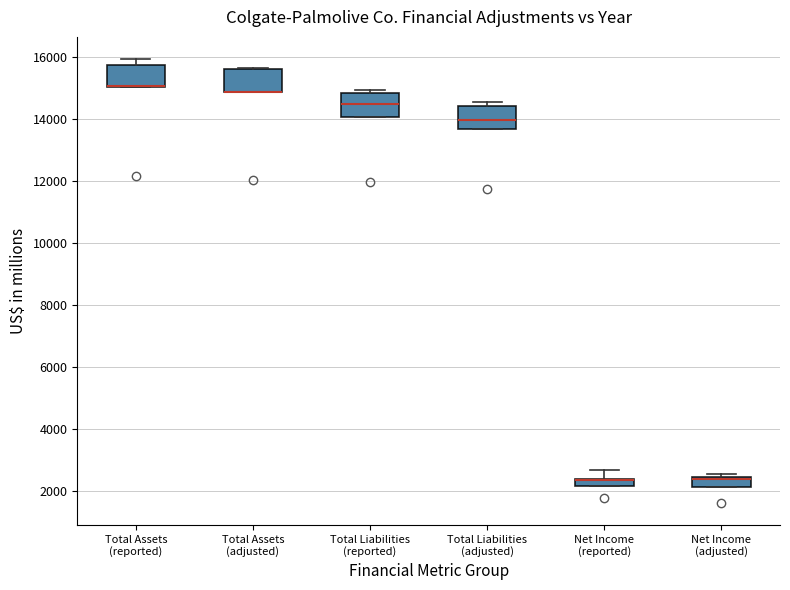

Where is the lower edge of the box for Total Assets (adjusted) on the y-axis? The values are not printed on the chart, so give them approximately, as read against the axis.

14800